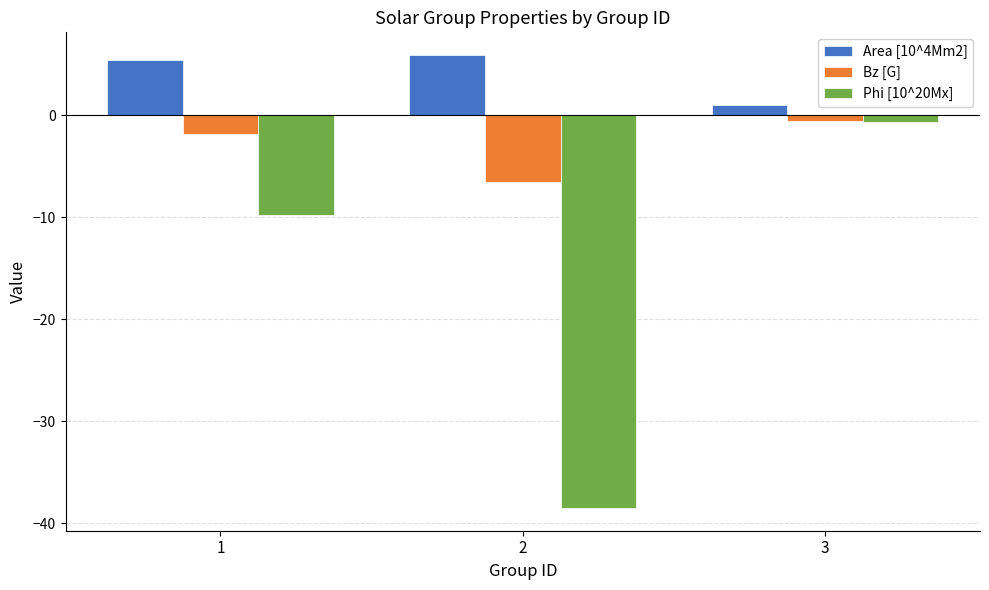

What is the difference between the Bz [G] values at 2 and 1?

4.7